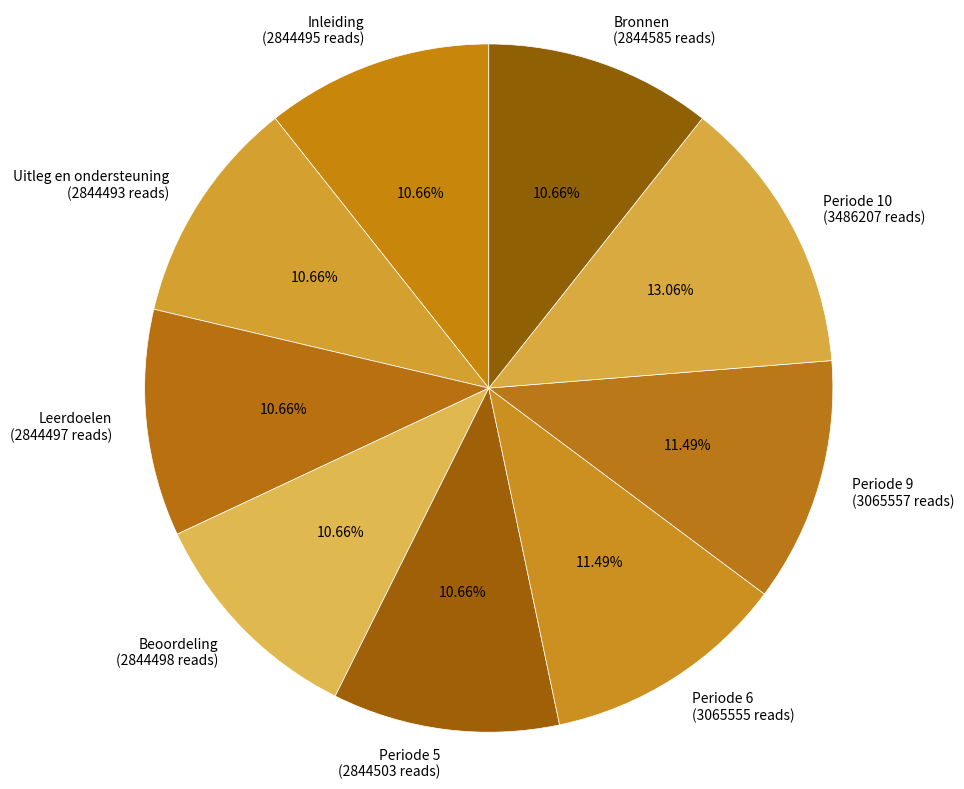

To the nearest percent, what percentage of the pie is Periode 9?

11%